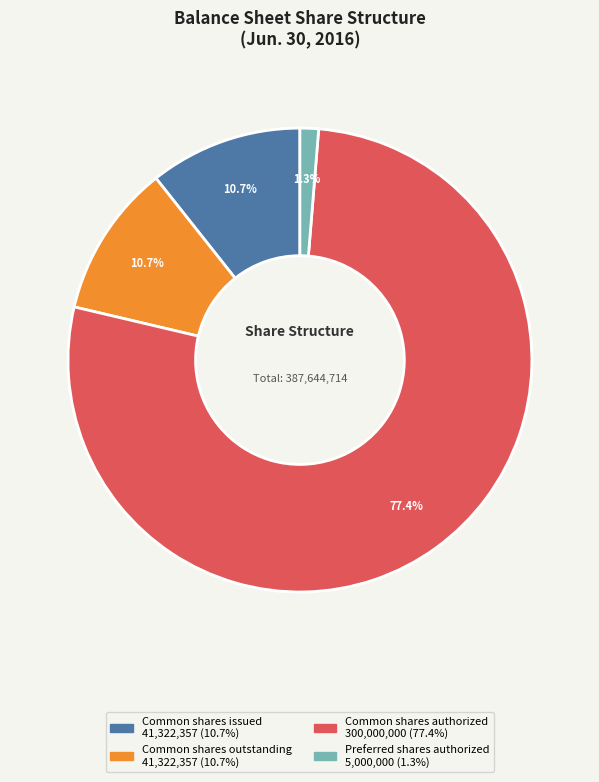

How many segments does this pie chart have?

4